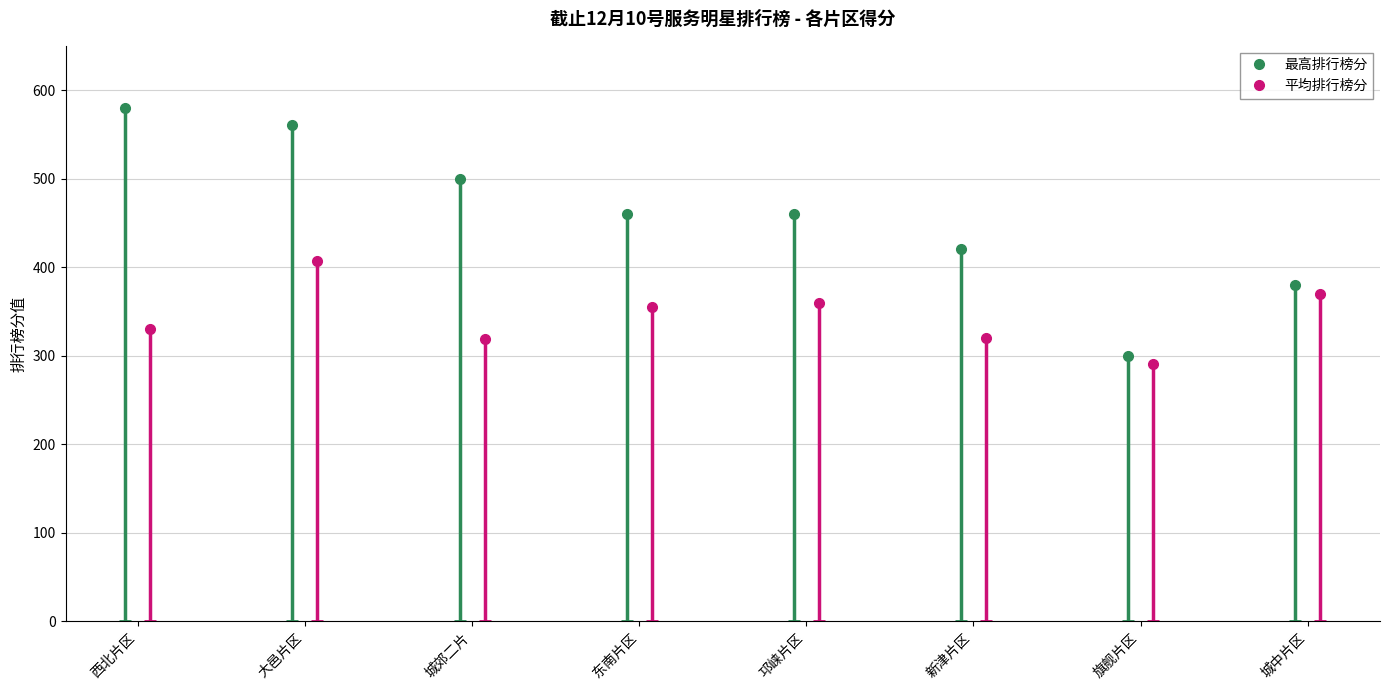

What is the approximate value of 最高排行榜分 at 城中片区, to the nearest 10?

380